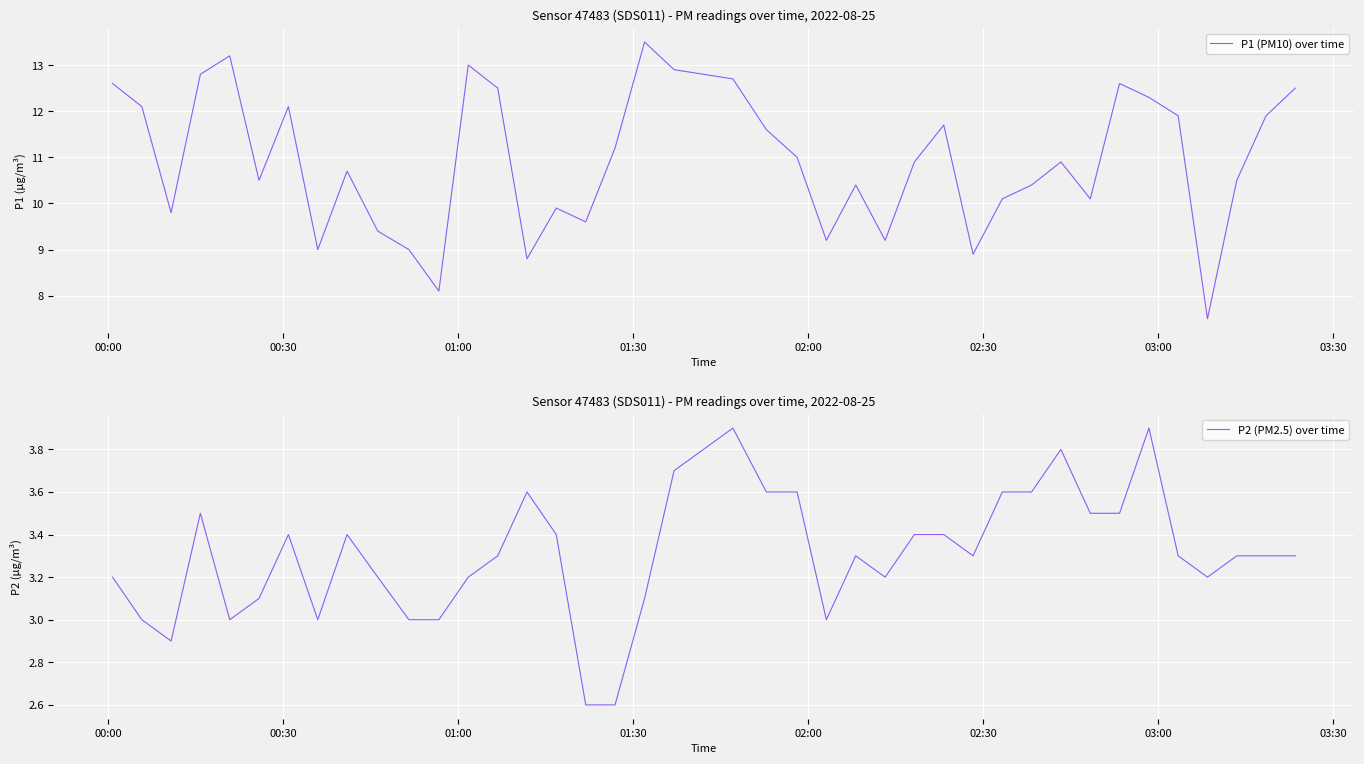

What is the highest value of the P2 (PM2.5) over time series?

3.9